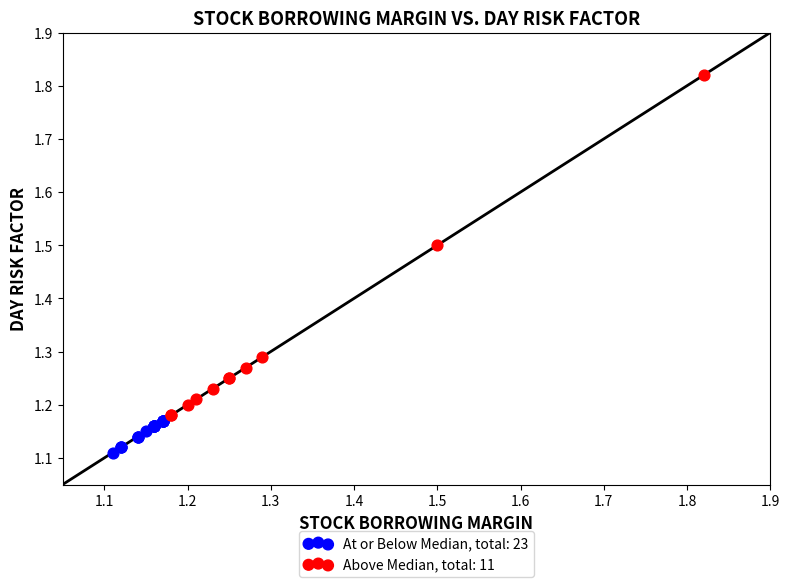

Which series has the widest spread of Y values?

Above Median, total: 11